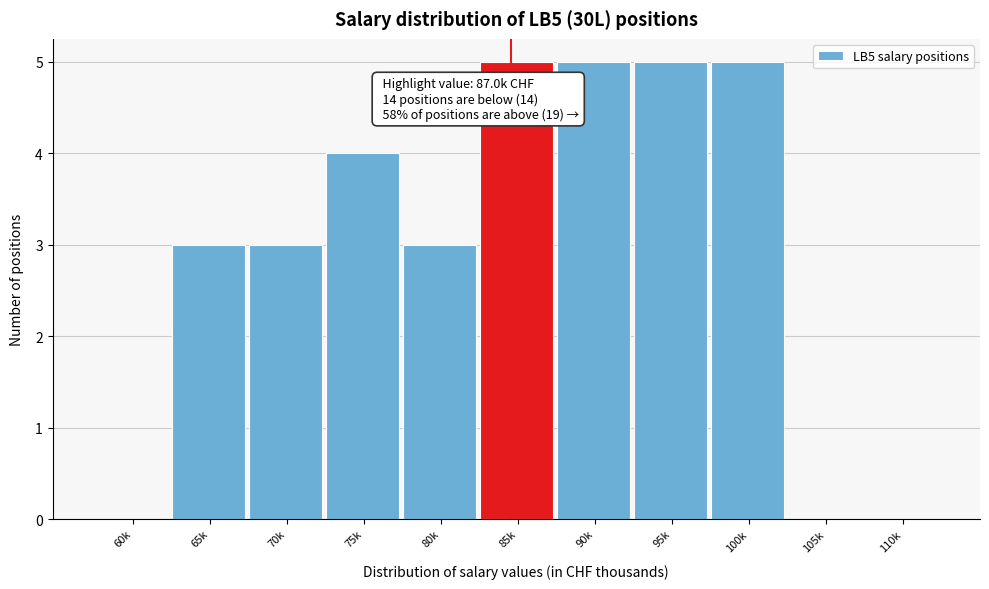

Reading left to right, list all the values displayed in this chart.

60k=0	65k=3	70k=3	75k=4	80k=3	85k=5	90k=5	95k=5	100k=5	105k=0	110k=0